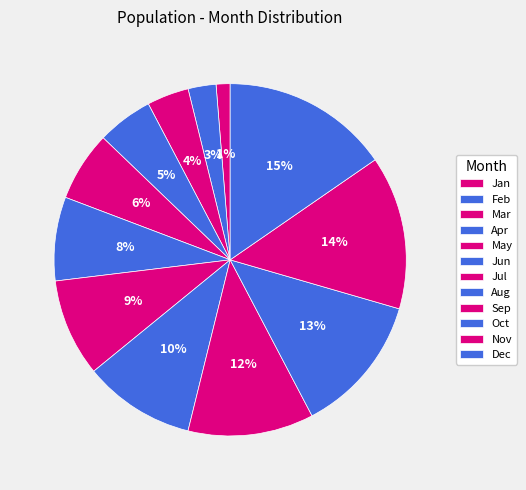

True or false: Aug accounts for 16% of the total.

False